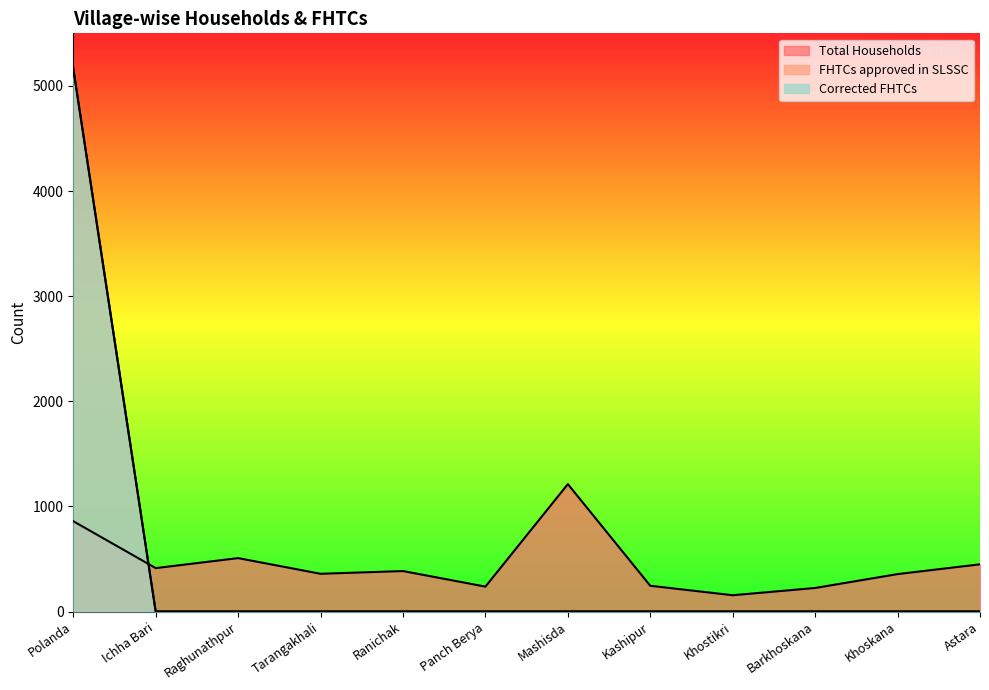

What is the difference between the second highest and minimum values in the Total Households series?

704